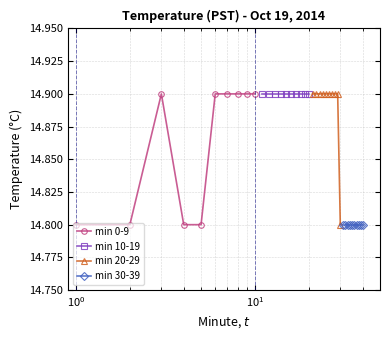

True or false: min 20-29 and min 0-9 cross at least once.

False